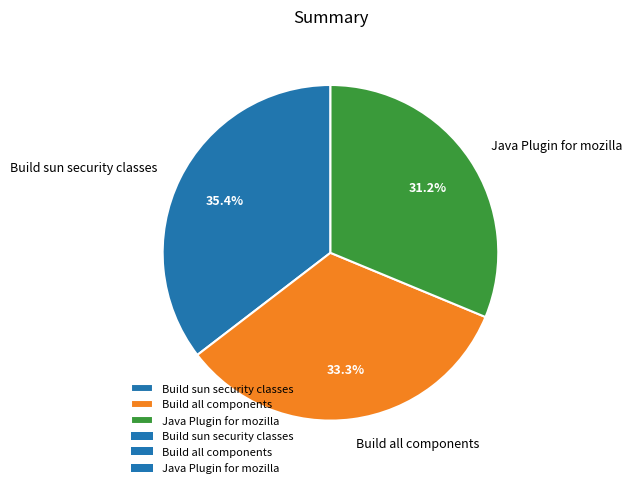

True or false: Build all components accounts for 25% of the total.

False